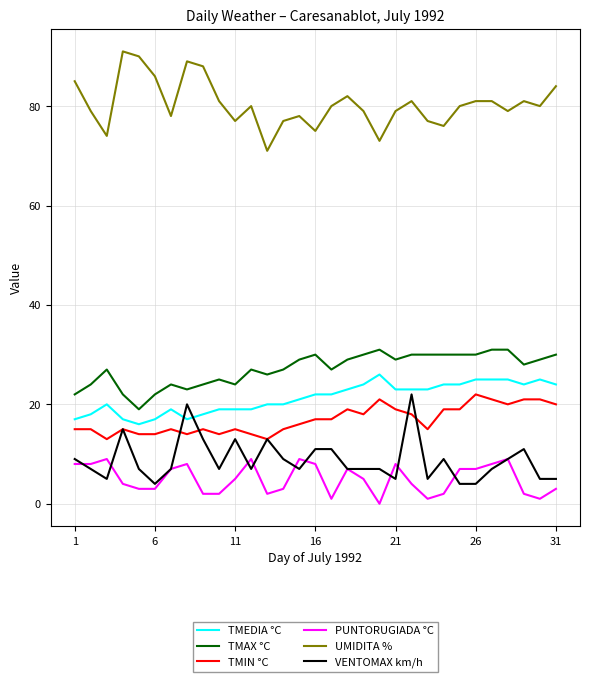

Which series has the largest total across all categories?

UMIDITA %